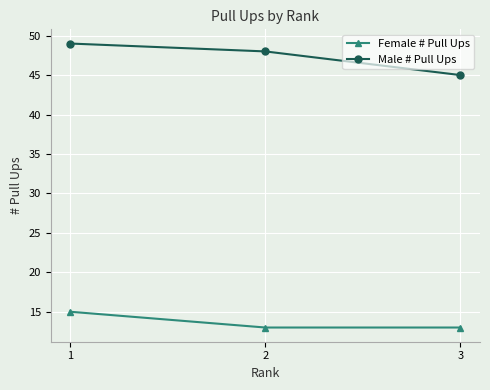

Rank the series by their average value, from highest to lowest.

Male # Pull Ups, Female # Pull Ups